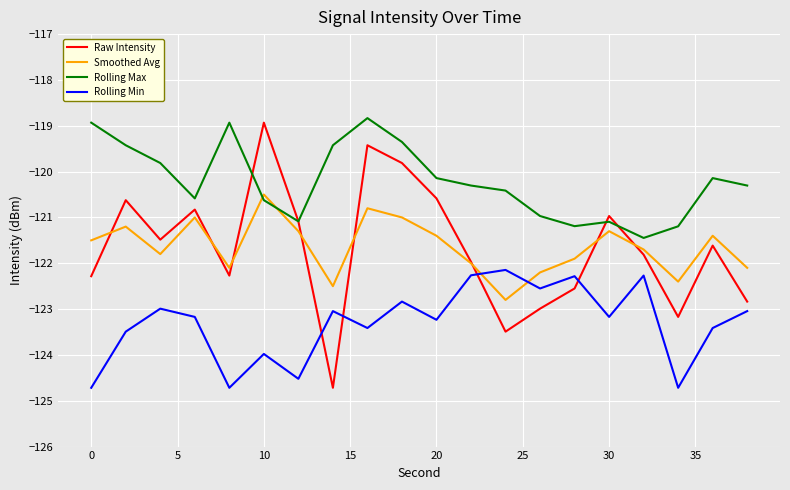

Which series has the largest total across all categories?

Rolling Max